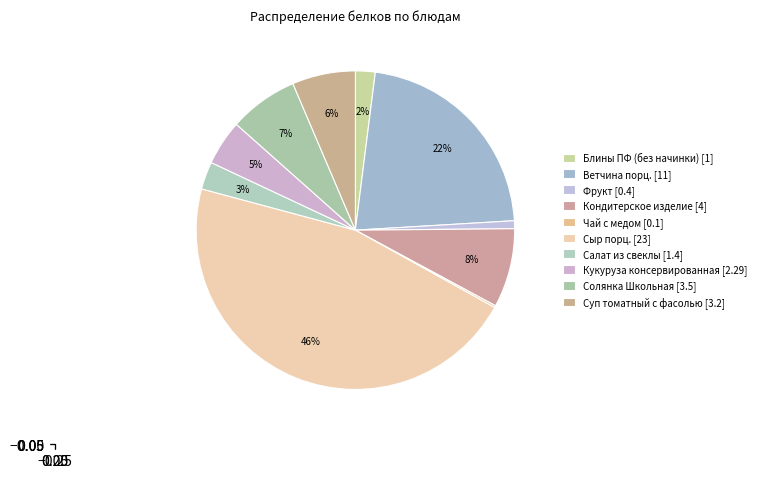

What percentage do Кукуруза консервированная and Солянка Школьная together represent?

11.6%